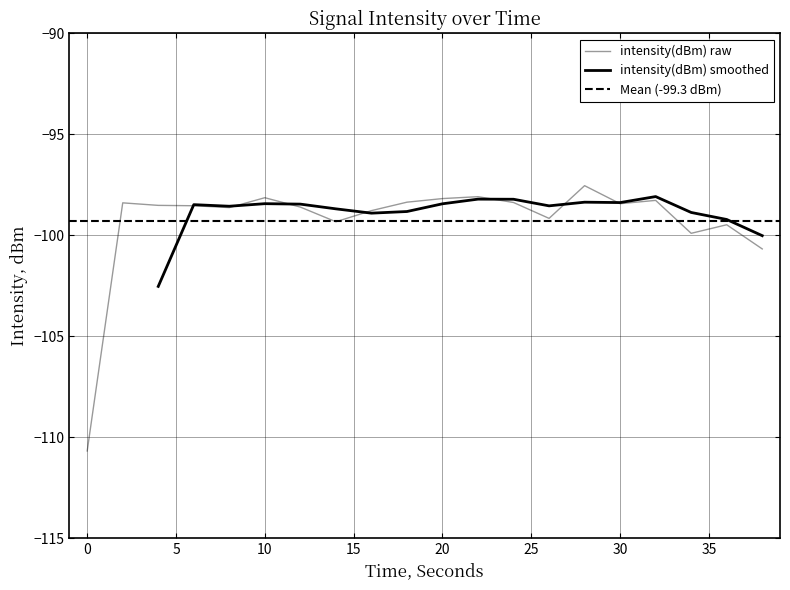

What is the maximum value shown in the chart?

-97.5